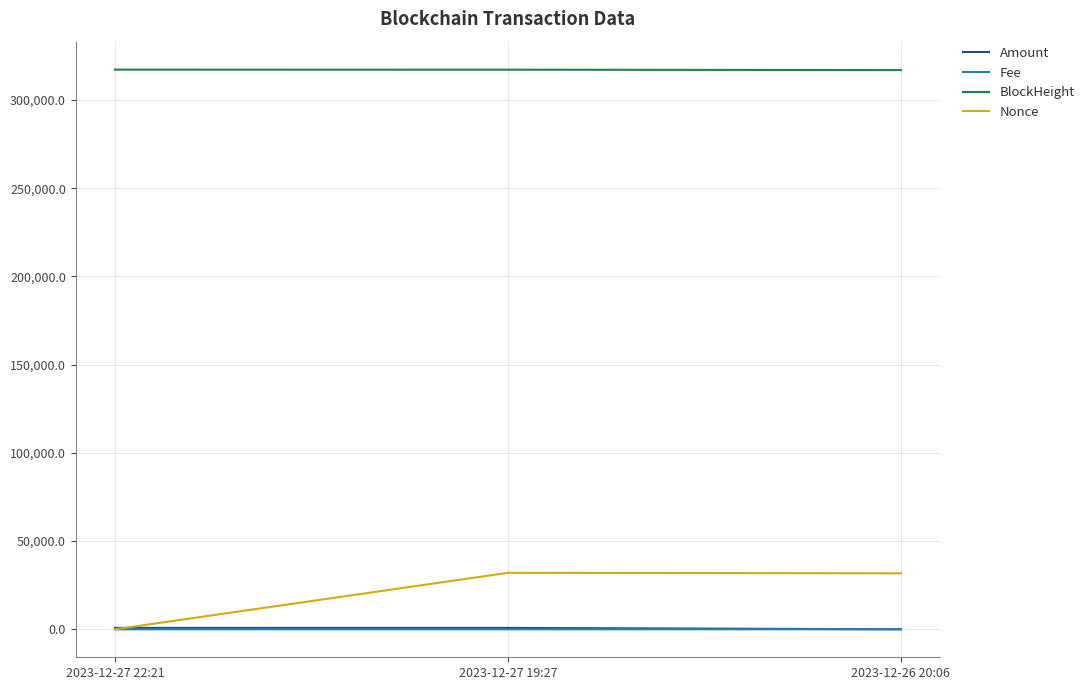

The value of BlockHeight at 2023-12-27 22:21 is 317171.0. True or false?

True